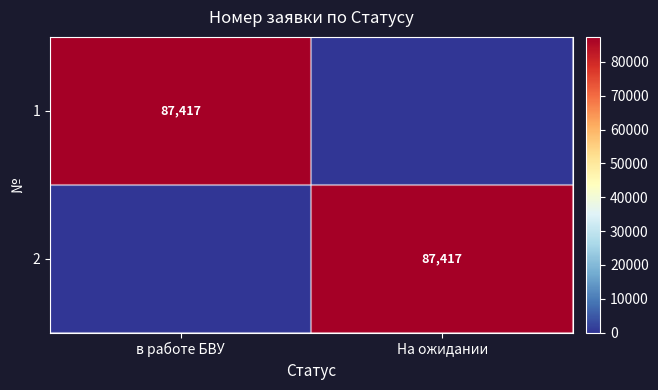

Is it true that 2 equals 26102 at На ожидании?

False